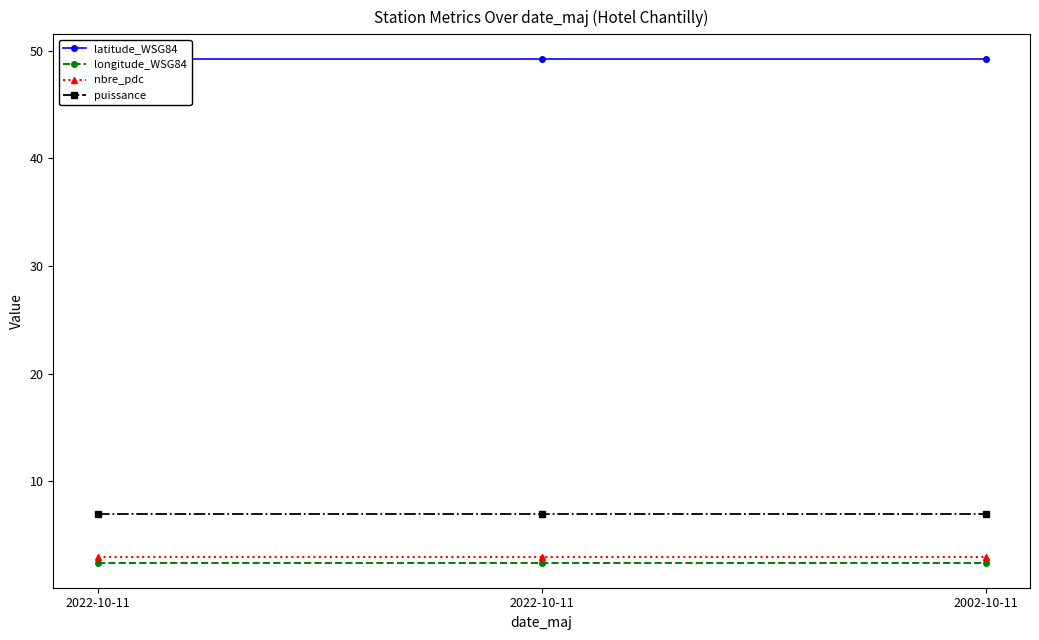

What is the maximum value for latitude_WSG84?

49.2